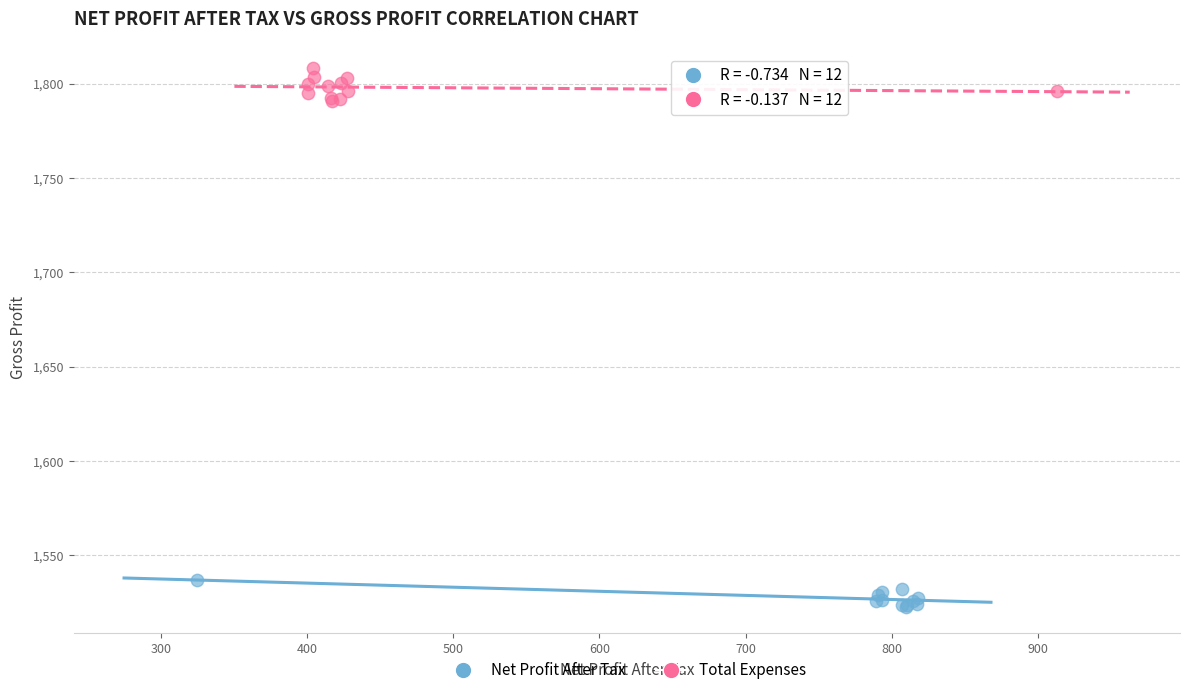

Which series contains the lowest Y value?

Net Profit After Tax